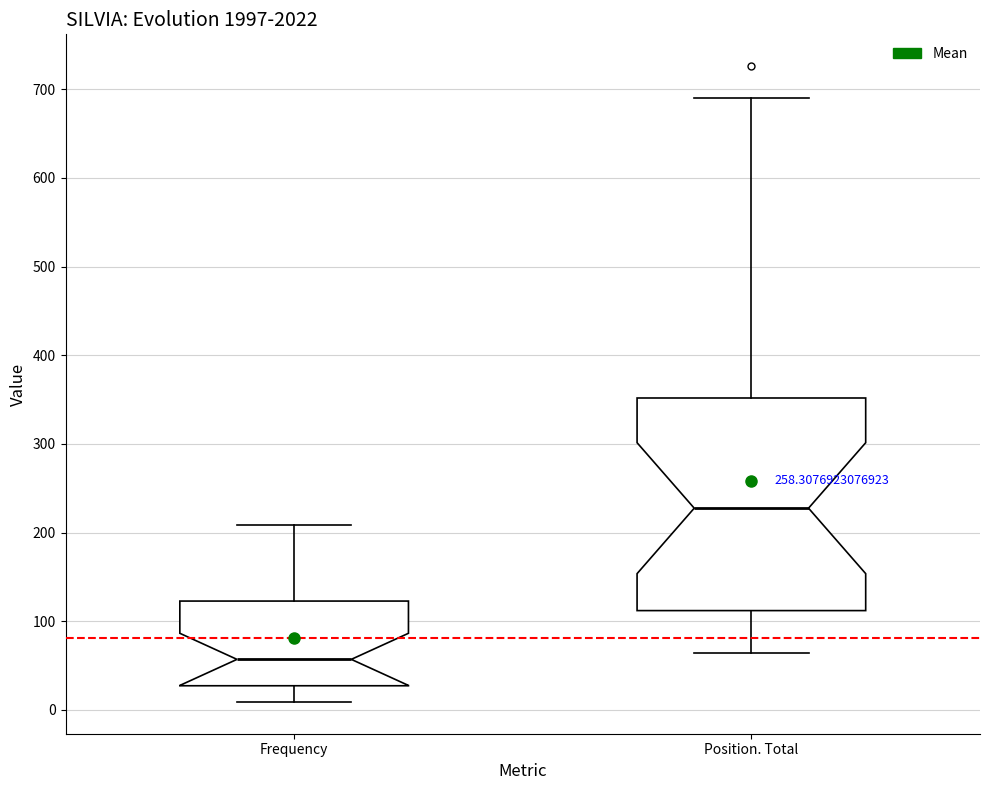

Where does the median line of the box for Frequency sit on the y-axis? The values are not printed on the chart, so give them approximately, as read against the axis.

60